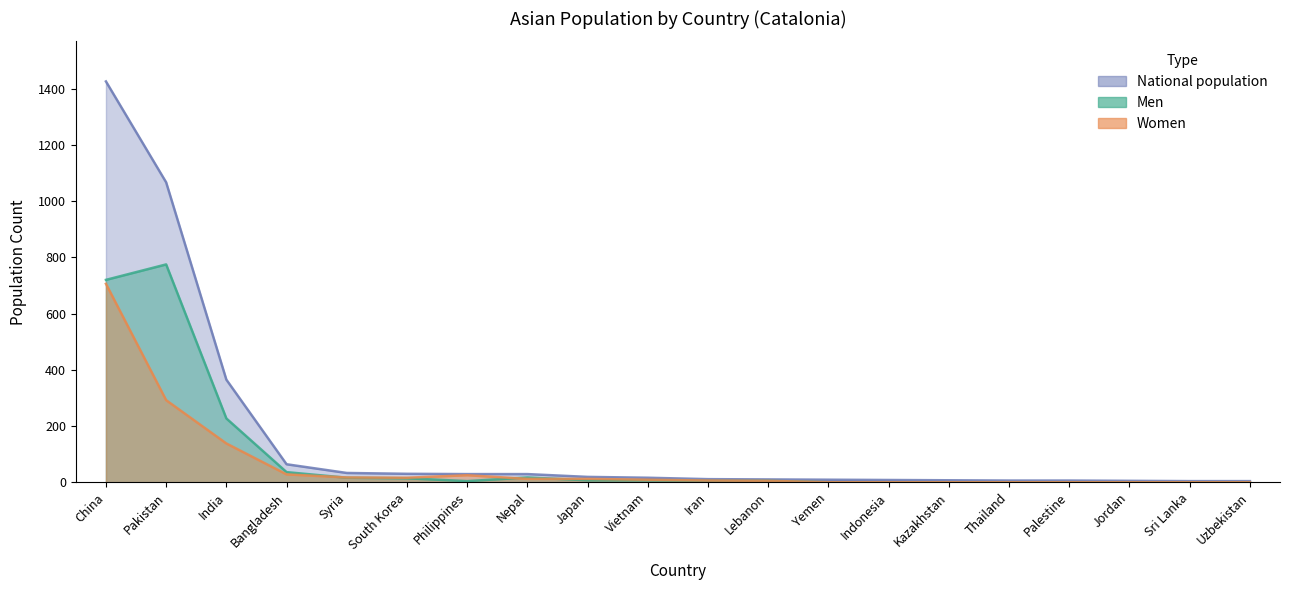

Rank the series at Kazakhstan from lowest to highest value.

Men, Women, National population